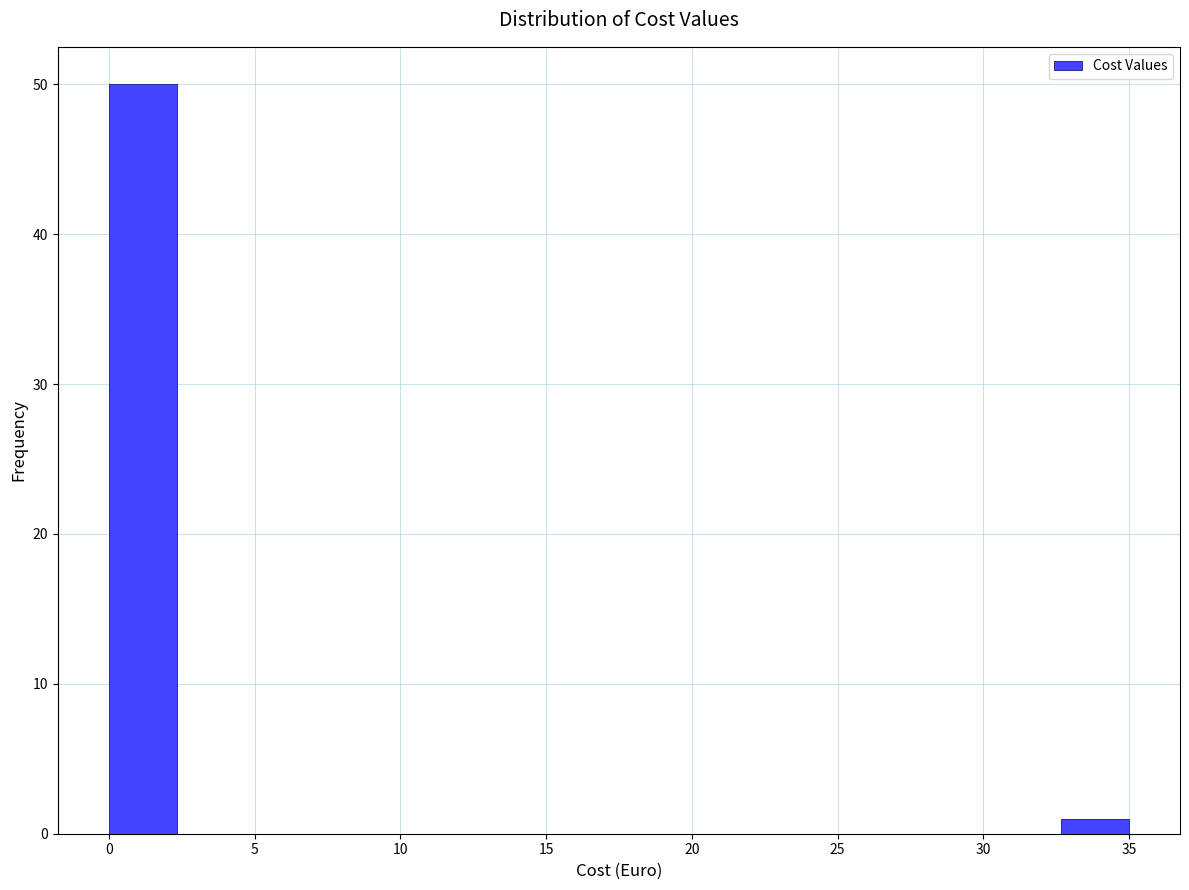

What is the height of the bar covering 32.5 to 35.0 on the x-axis? Neither the bar edges nor the heights are printed on the chart, so give them approximately, as read against the axes.

1